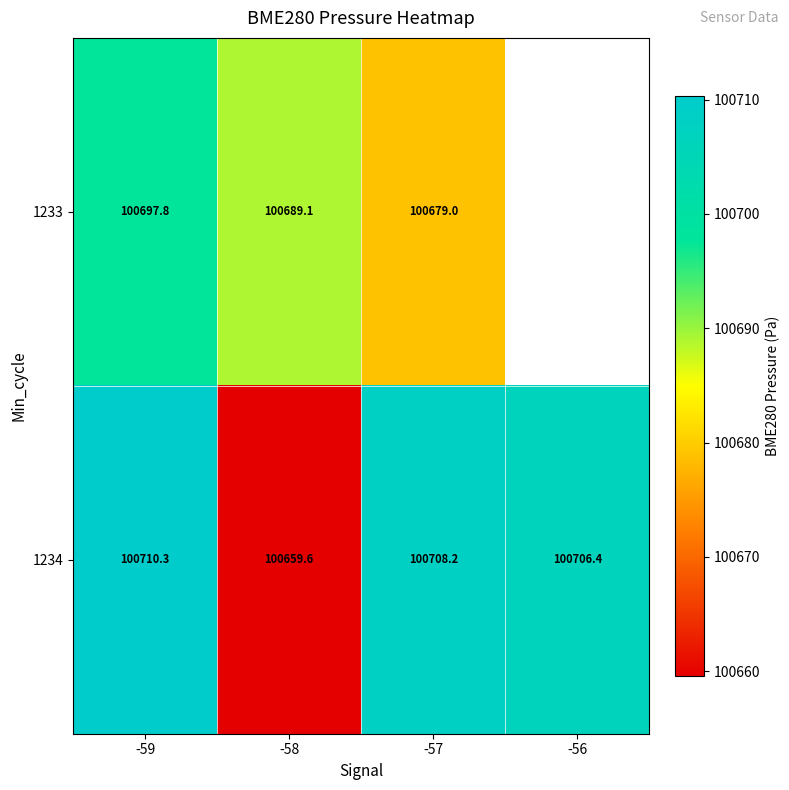

The value of 1233 at -58 is 173610.8. True or false?

False